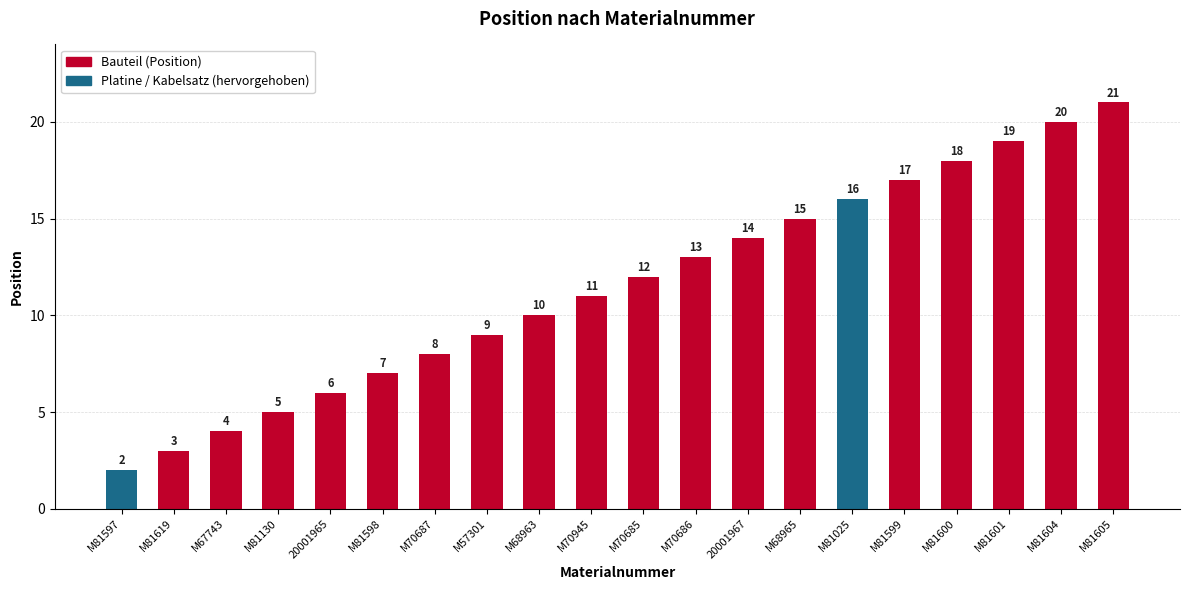

What is the maximum value shown in the chart?

21